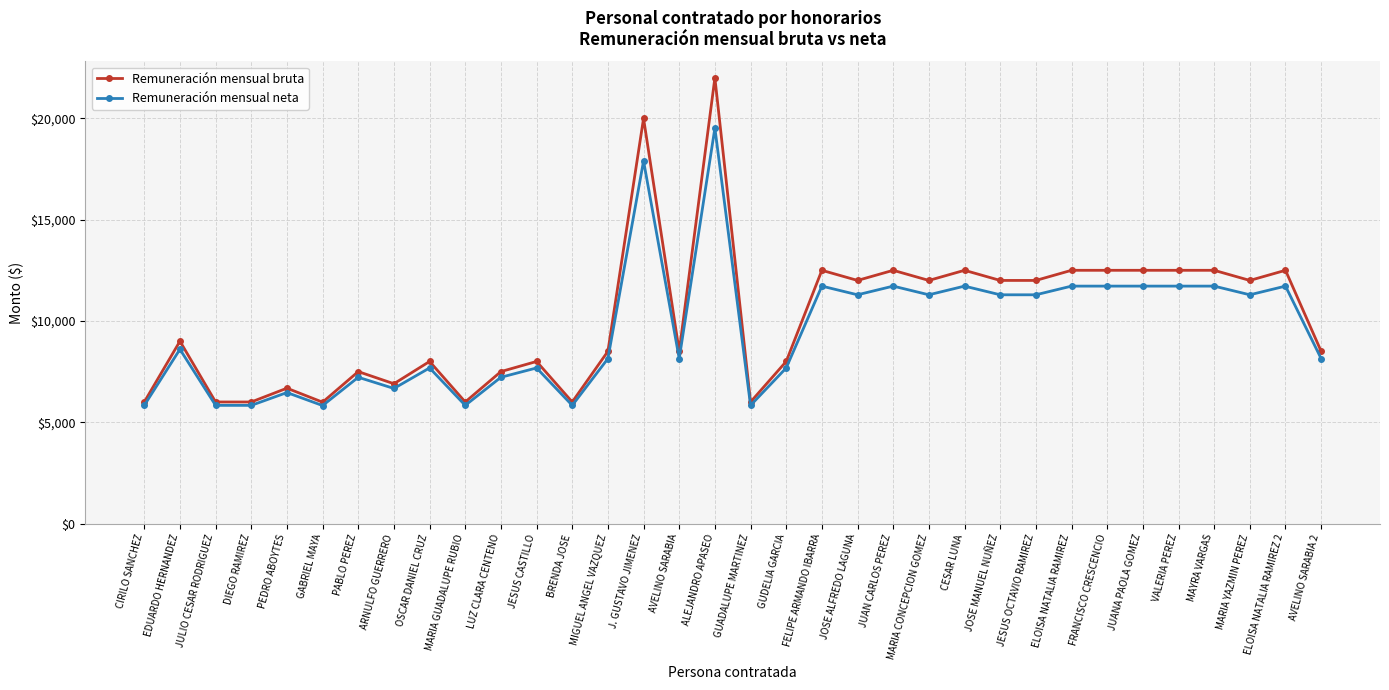

True or false: Remuneración mensual bruta has more than 1 interior local peaks.

True